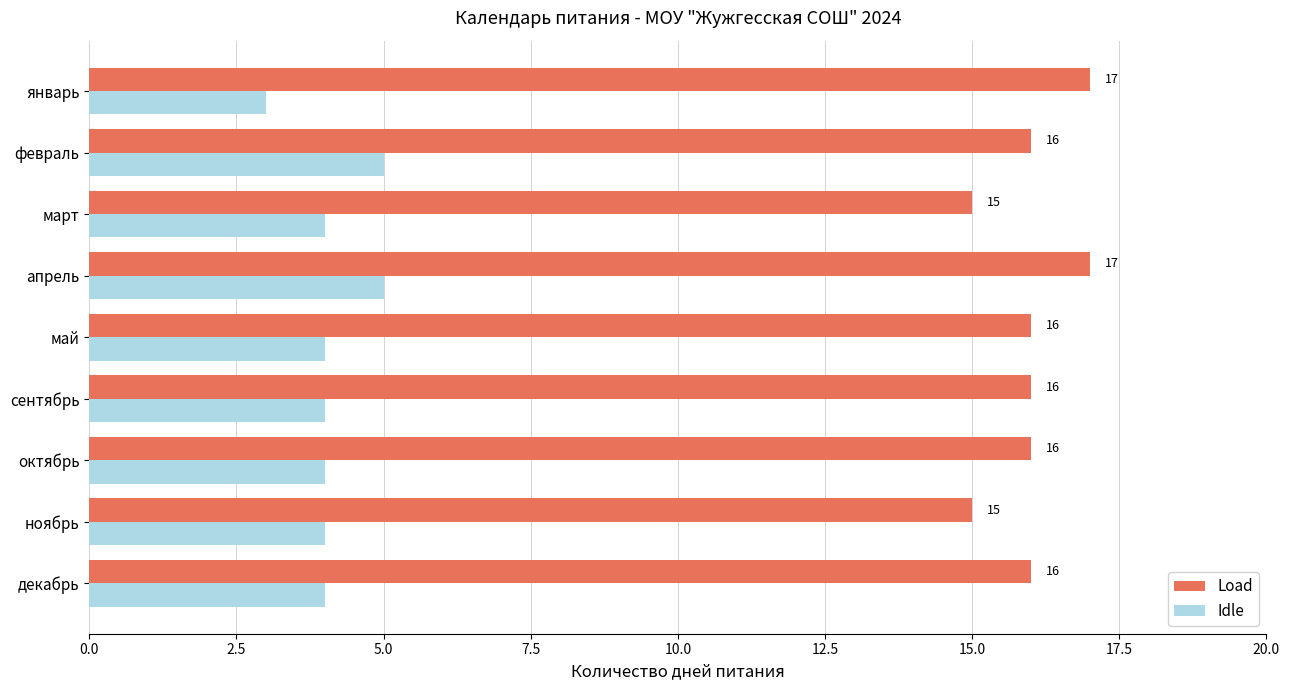

Count the Idle values in the range 4 to 5.

8